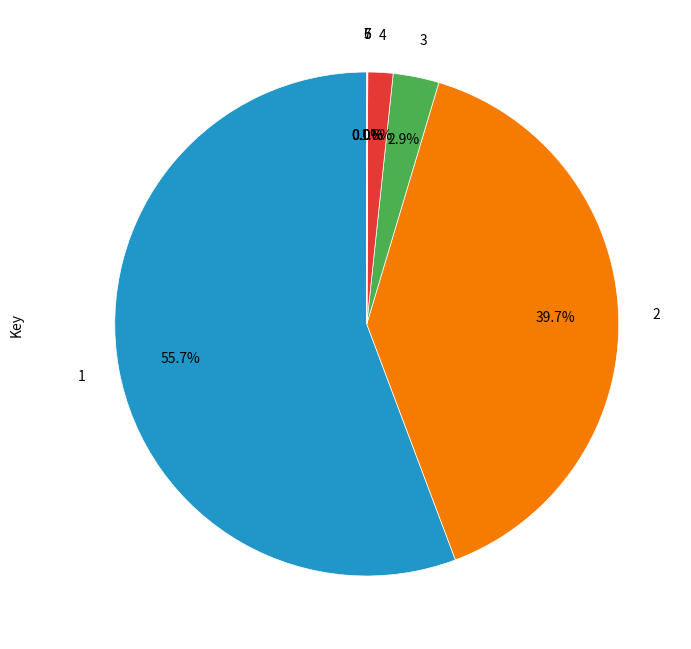

Is there any slice that represents more than half of the pie?

Yes